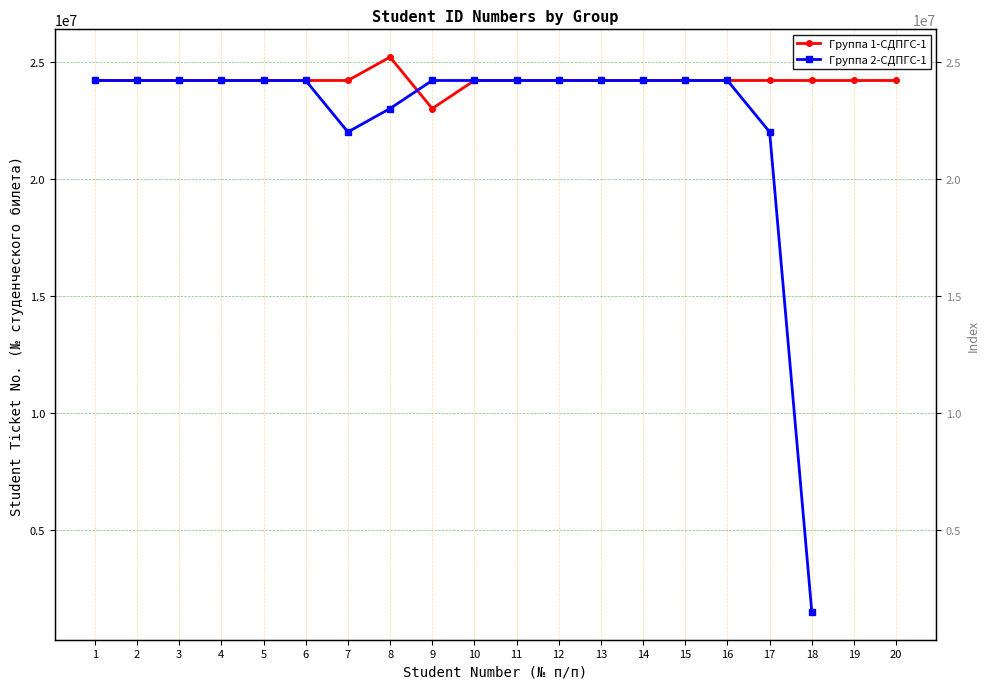

How many data points does each series have?

20